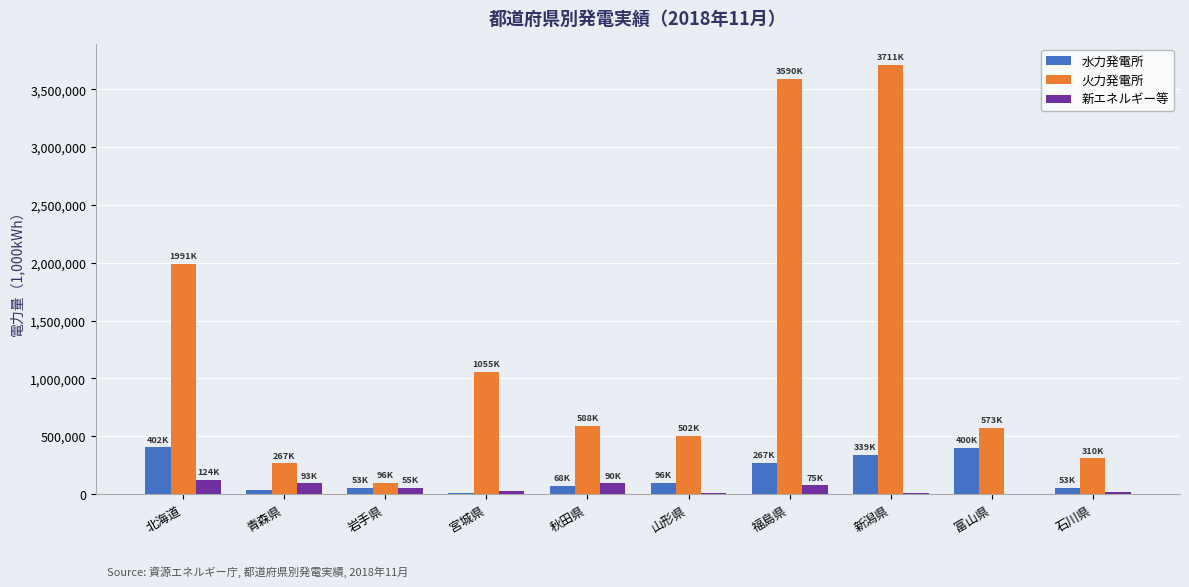

Between 青森県 and 宮城県, which series saw the biggest shift?

火力発電所